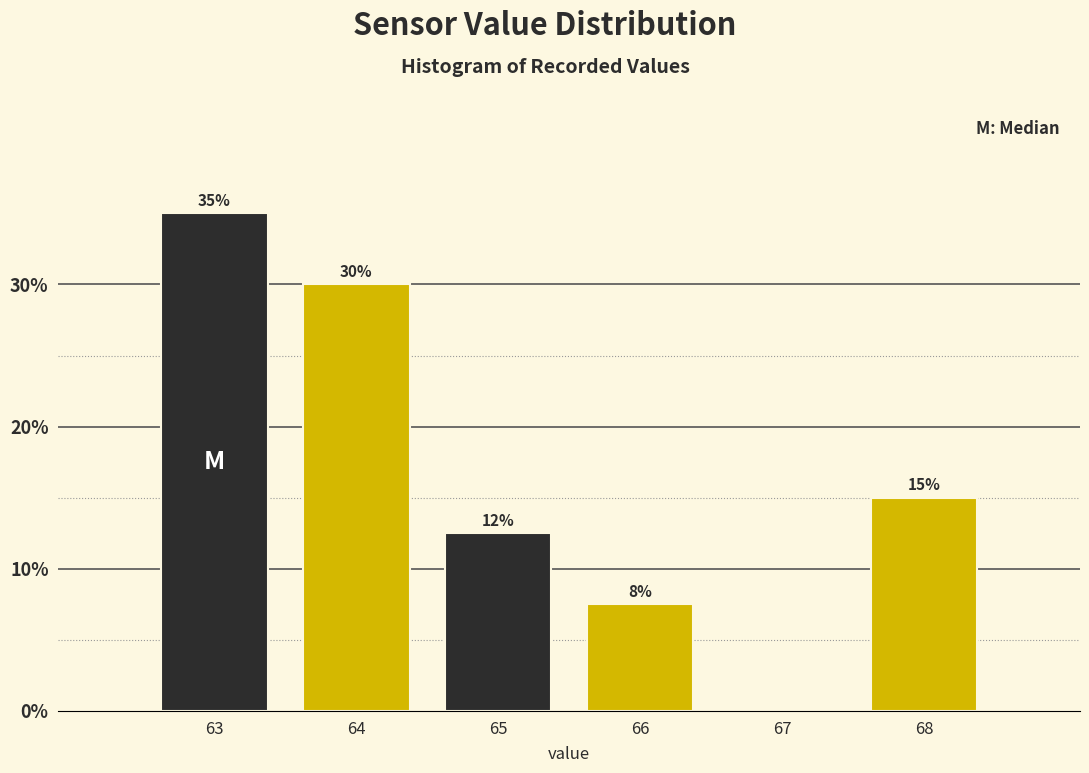

True or false: the data shows 0.0 at 67.

True